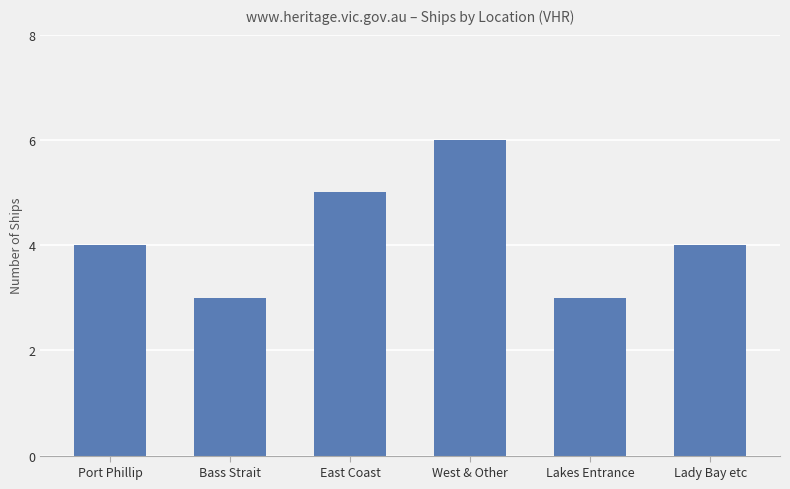

How many values are between 3 and 5?

5